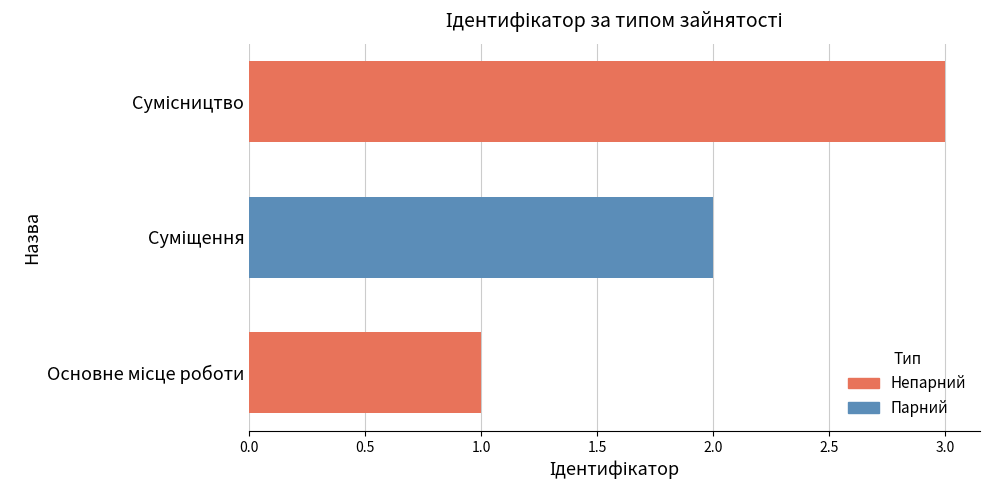

What is the difference between the maximum and minimum values?

2